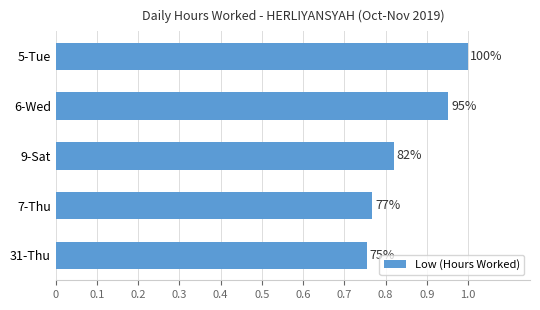

Are the bars horizontal?

Yes